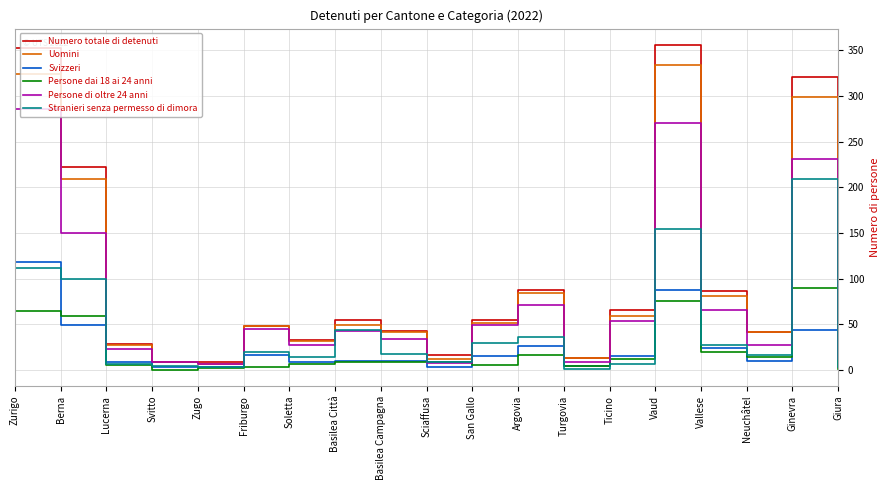

What are all the series names shown in the legend?

Numero totale di detenuti, Uomini, Svizzeri, Persone dai 18 ai 24 anni, Persone di oltre 24 anni, Stranieri senza permesso di dimora